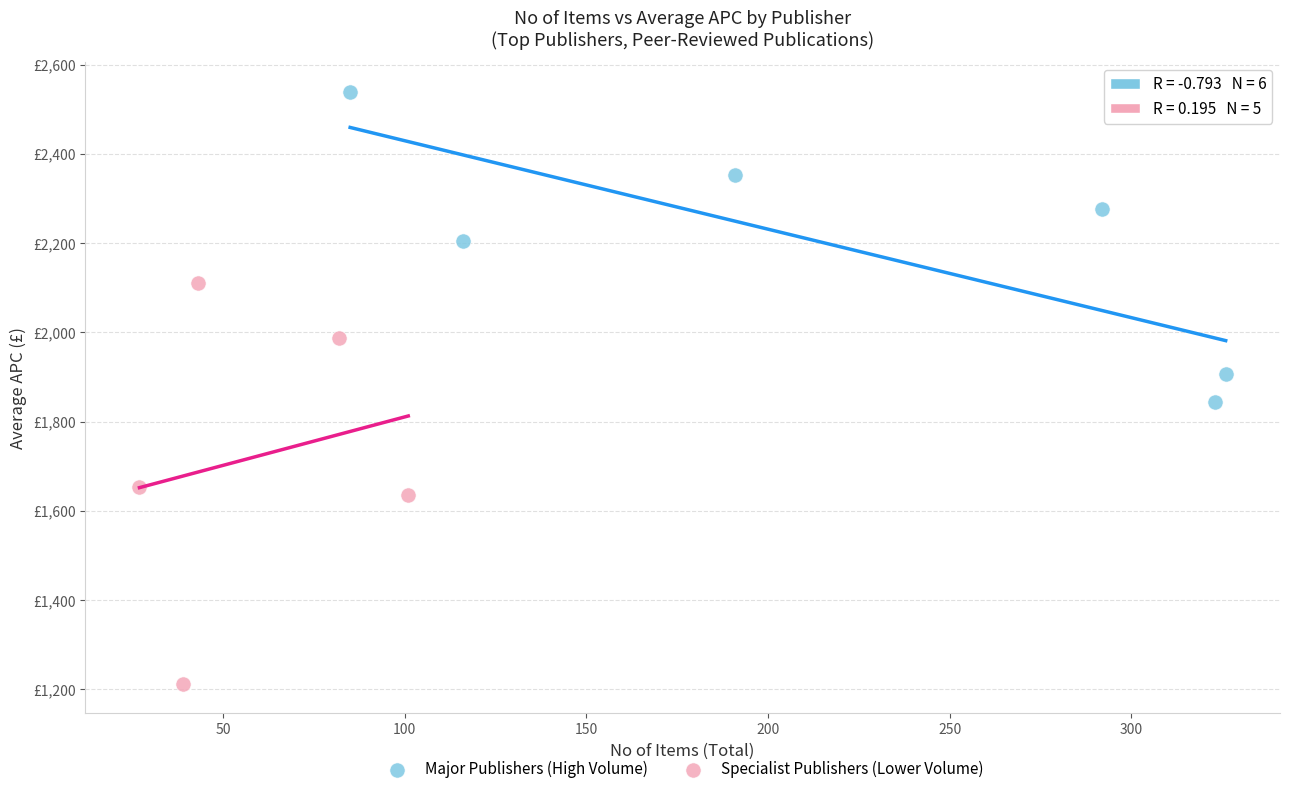

What are all the series names shown in the legend?

Major Publishers (High Volume), Specialist Publishers (Lower Volume)